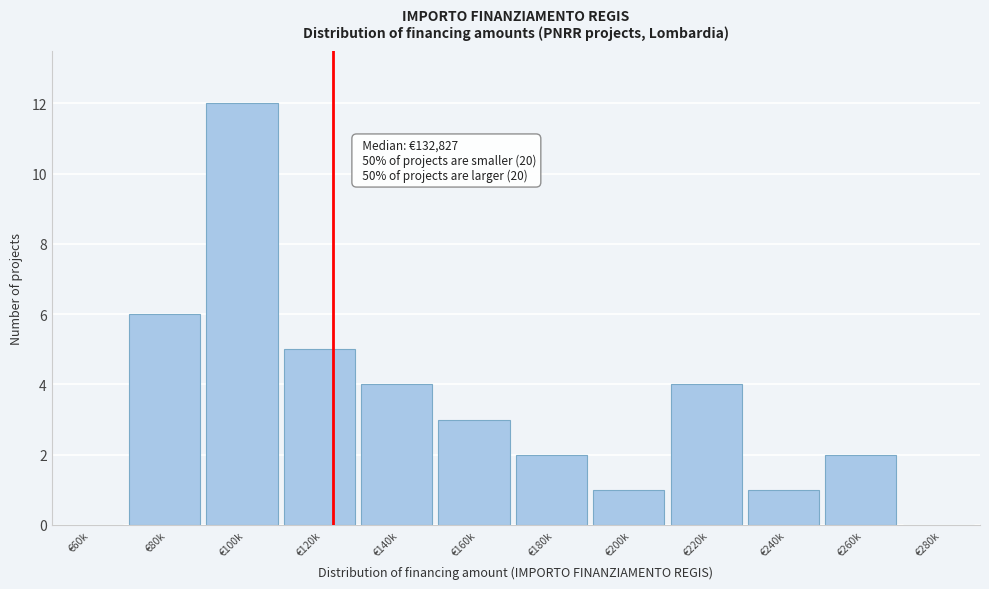

Reading left to right, what are all the values shown in this chart?

€60k=0	€80k=6	€100k=12	€120k=5	€140k=4	€160k=3	€180k=2	€200k=1	€220k=4	€240k=1	€260k=2	€280k=0